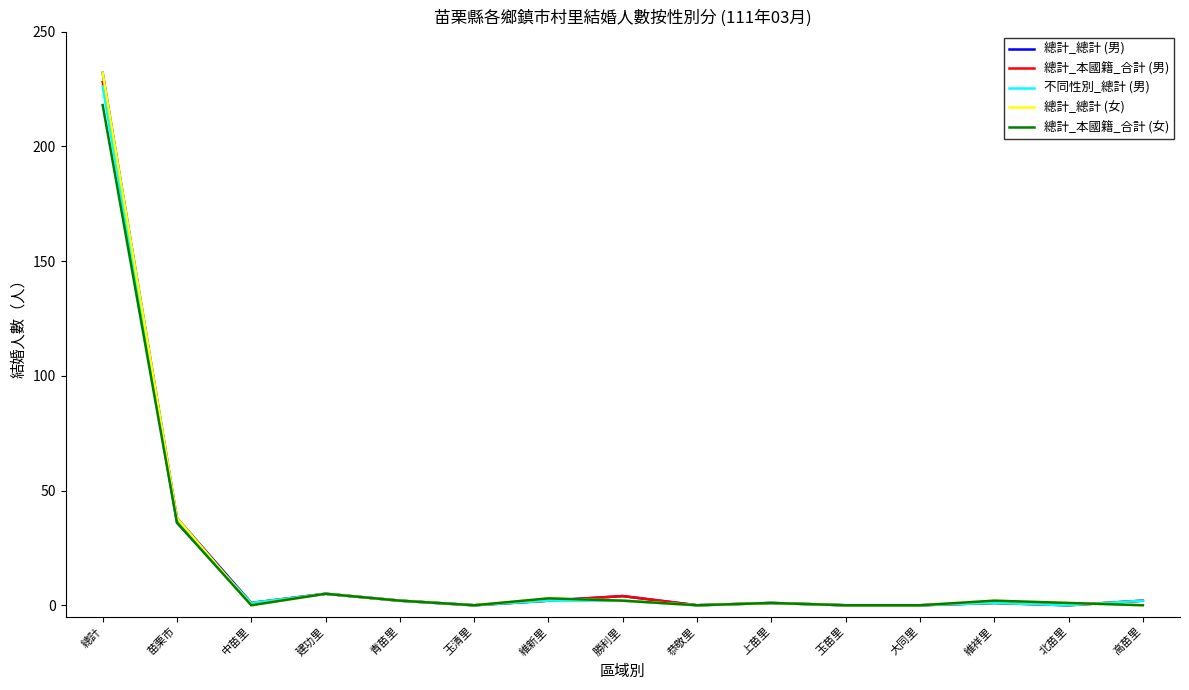

What is the maximum value shown in the chart?

232